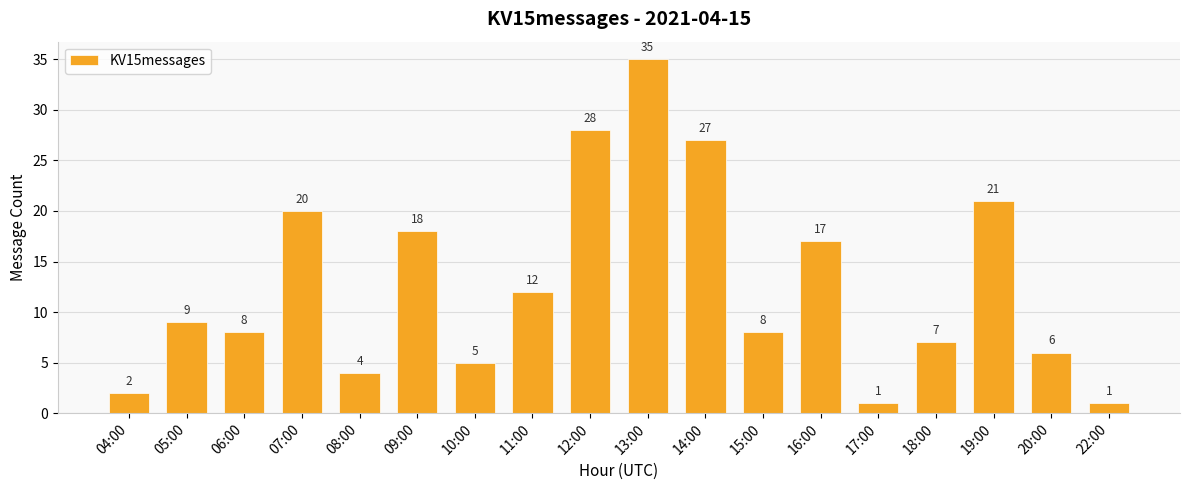

What is the label of the 6th bar from the right?

16:00